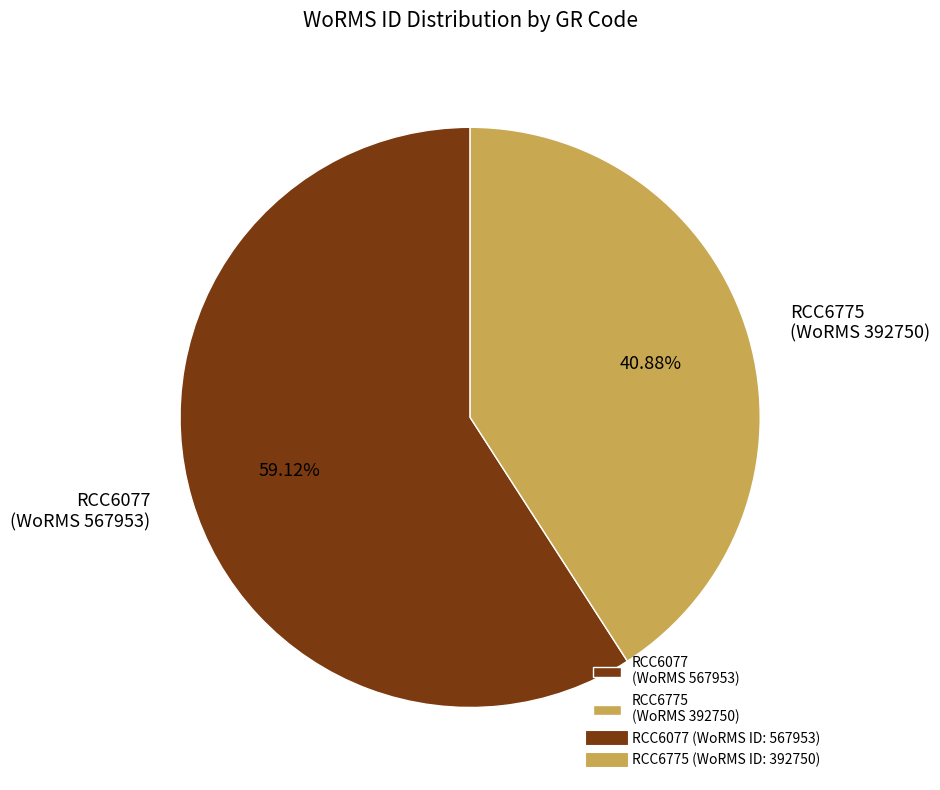

To the nearest percent, what is the difference between the largest and smallest slice percentages?

18%